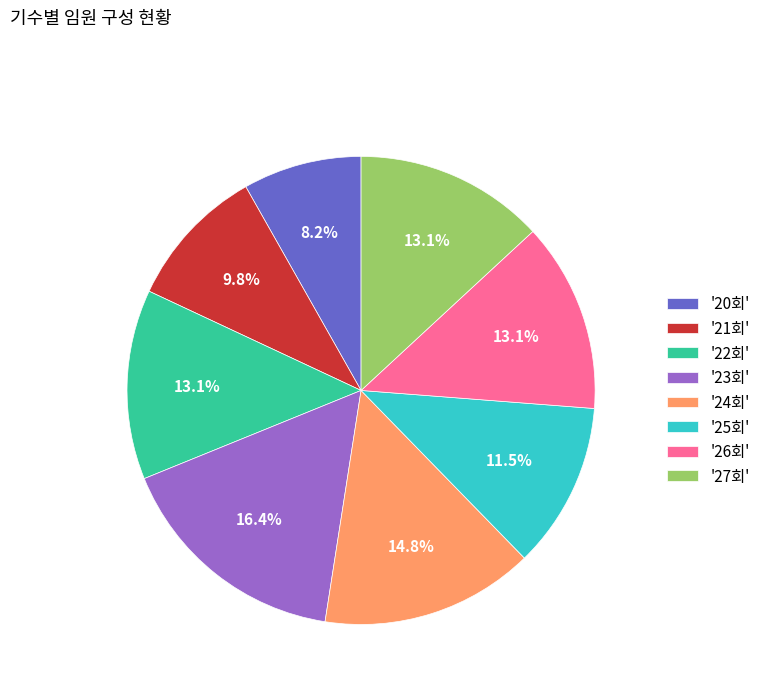

Does '27회' represent more than half of the total?

No